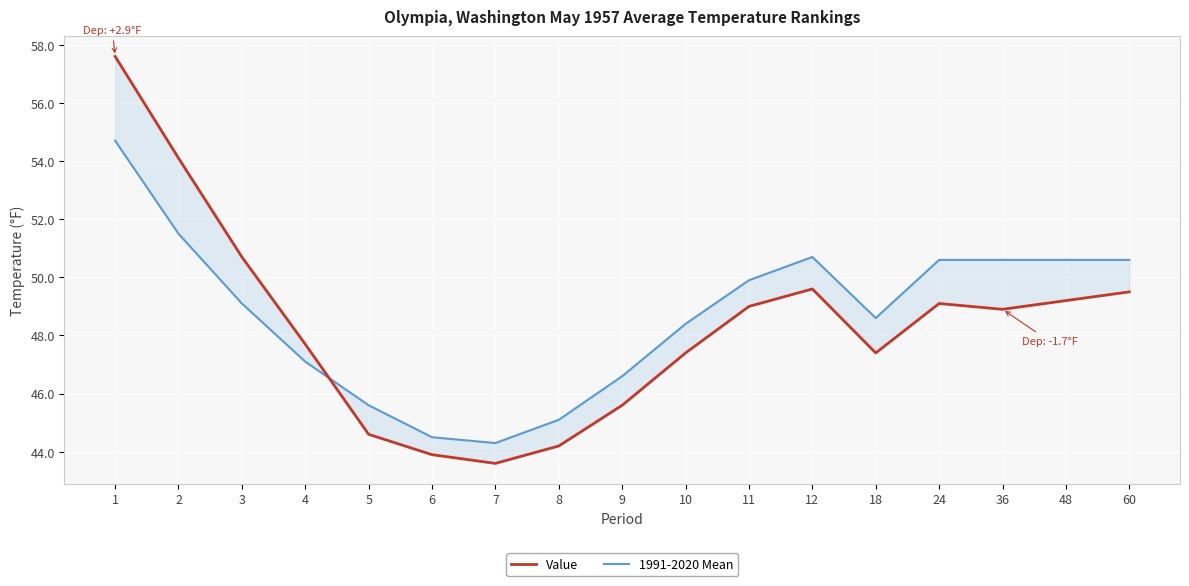

True or false: Value has more than 1 points higher than both neighbors.

True